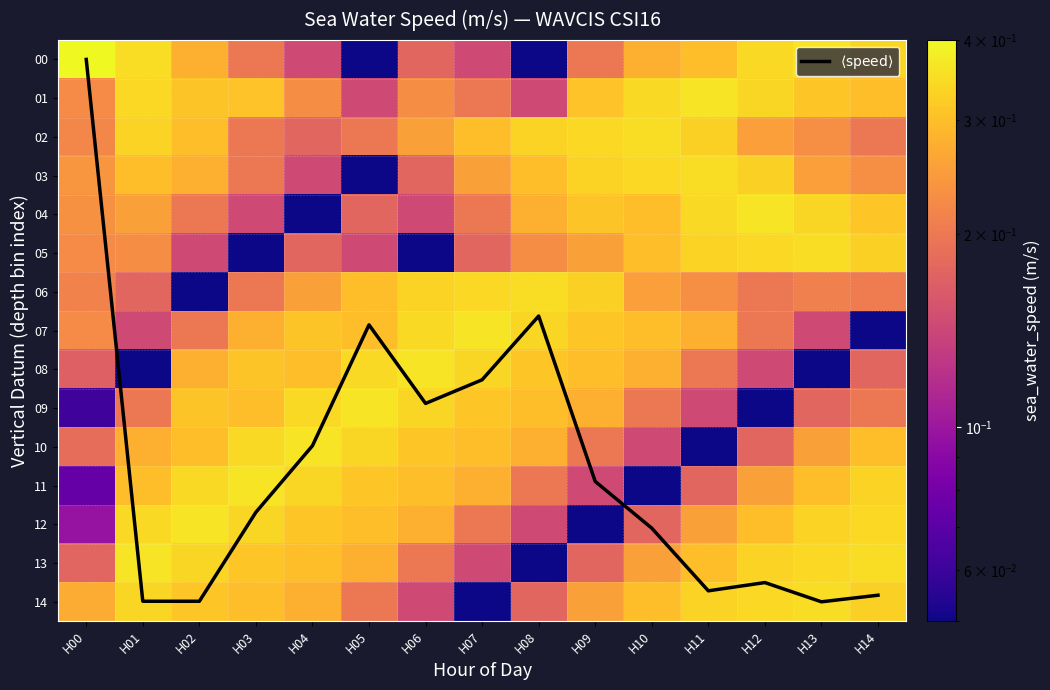

Count the number of categories in the chart.

15